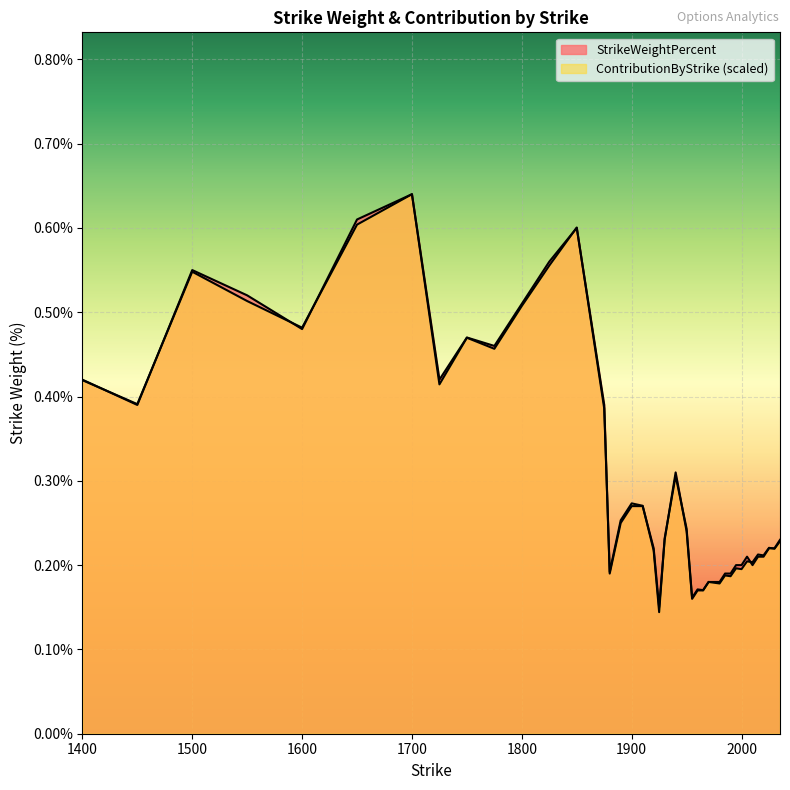

Reading left to right, what are all the values shown in this chart?

StrikeWeightPercent: 1400.0=0.0	1450.0=0.0	1500.0=0.0	1550.0=0.0	1600.0=0.0	1650.0=0.0	1700.0=0.0	1725.0=0.0	1750.0=0.0	1775.0=0.0	1800.0=0.0	1825.0=0.0	1850.0=0.0	1875.0=0.0	1880.0=0.0	1890.0=0.0	1900.0=0.0	1910.0=0.0	1920.0=0.0	1925.0=0.0	1930.0=0.0	1940.0=0.0	1950.0=0.0	1955.0=0.0	1960.0=0.0	1965.0=0.0	1970.0=0.0	1975.0=0.0	1980.0=0.0	1985.0=0.0	1990.0=0.0	1995.0=0.0	2000.0=0.0	2005.0=0.0	2010.0=0.0	2015.0=0.0	2020.0=0.0	2025.0=0.0	2030.0=0.0	2035.0=0.0
ContributionByStrike: 1400.0=0.0	1450.0=0.0	1500.0=0.0	1550.0=0.0	1600.0=0.0	1650.0=0.0	1700.0=0.0	1725.0=0.0	1750.0=0.0	1775.0=0.0	1800.0=0.0	1825.0=0.0	1850.0=0.0	1875.0=0.0	1880.0=0.0	1890.0=0.0	1900.0=0.0	1910.0=0.0	1920.0=0.0	1925.0=0.0	1930.0=0.0	1940.0=0.0	1950.0=0.0	1955.0=0.0	1960.0=0.0	1965.0=0.0	1970.0=0.0	1975.0=0.0	1980.0=0.0	1985.0=0.0	1990.0=0.0	1995.0=0.0	2000.0=0.0	2005.0=0.0	2010.0=0.0	2015.0=0.0	2020.0=0.0	2025.0=0.0	2030.0=0.0	2035.0=0.0